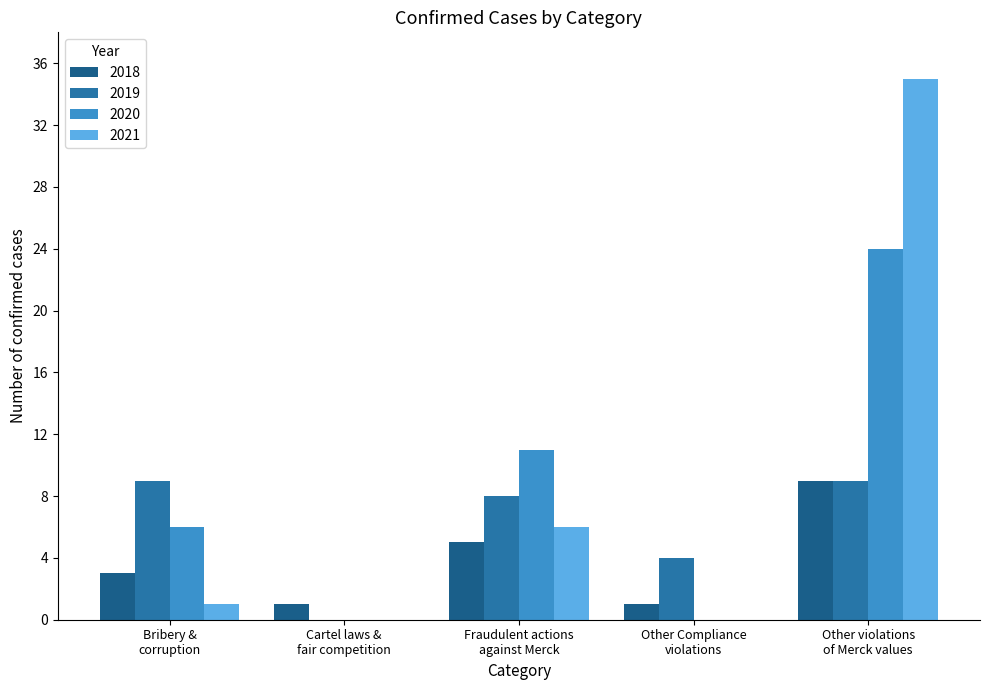

Which series has the widest spread of values?

2021